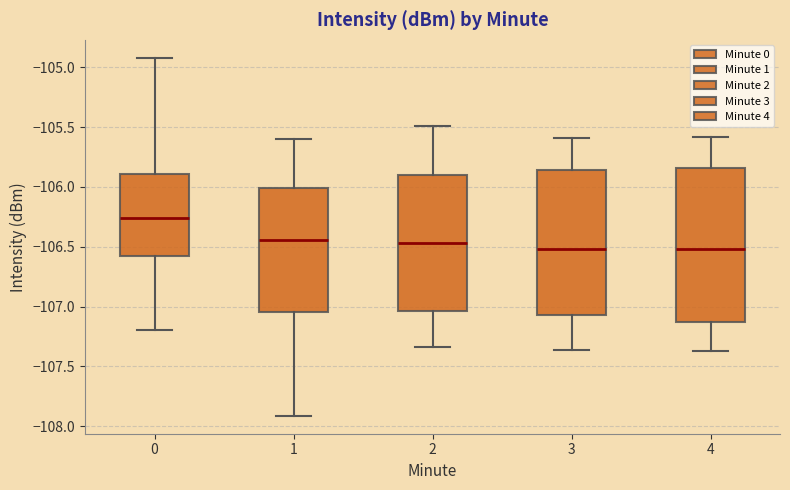

Where is the lower edge of the box at x = 2 on the y-axis? The values are not printed on the chart, so give them approximately, as read against the axis.

-107.05